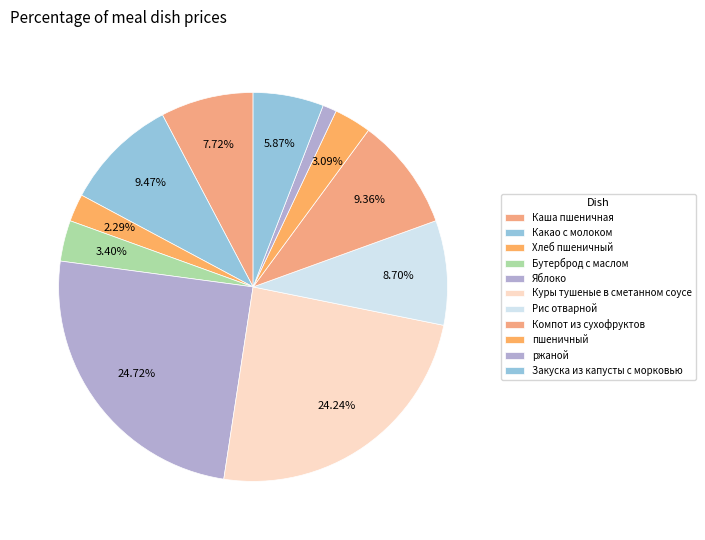

True or false: Рис отварной accounts for 2% of the total.

False